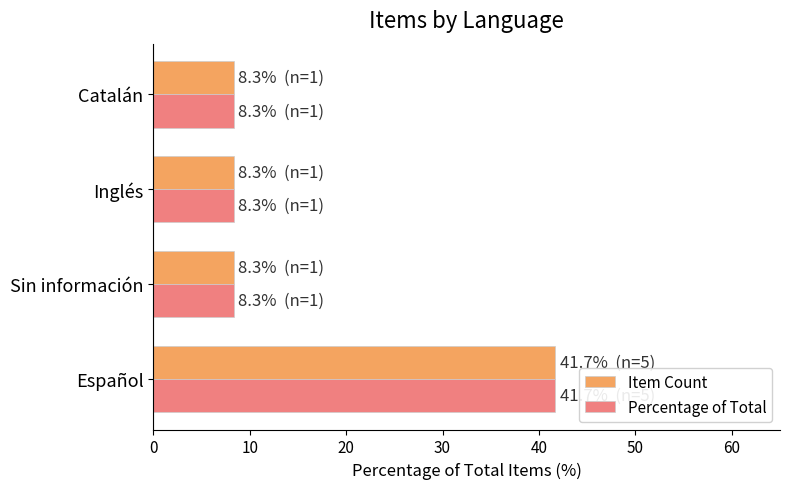

Count the number of data series in this chart.

2